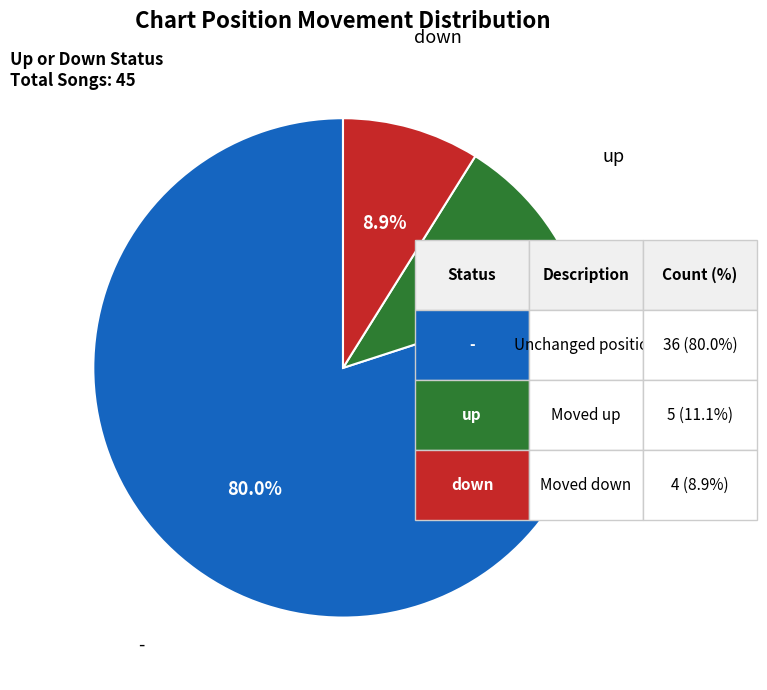

The up slice represents 5% of the pie. True or false?

False